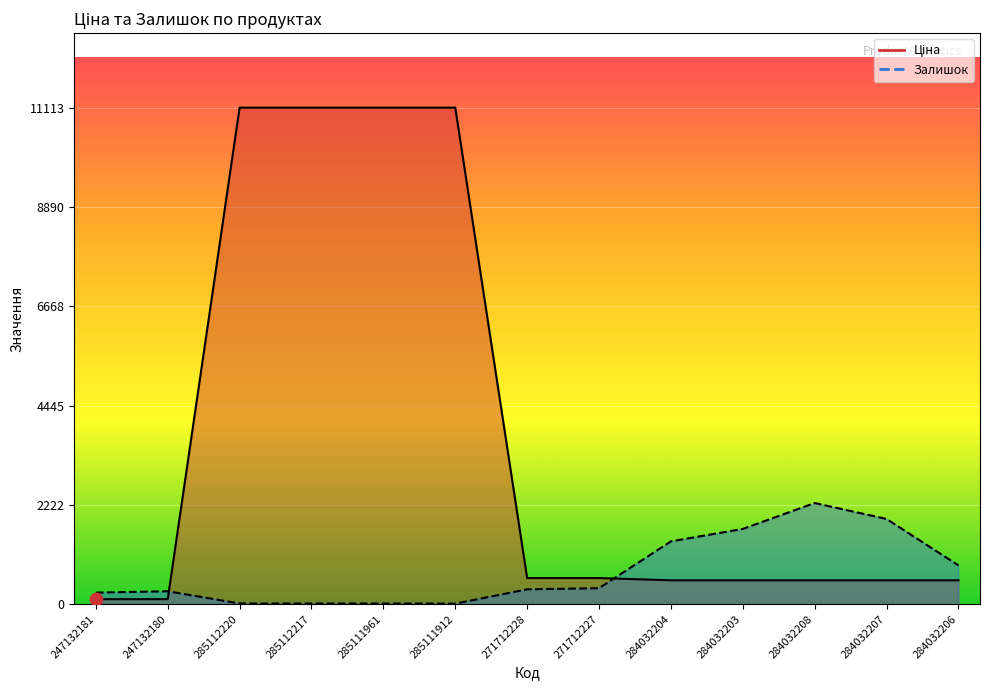

At which category is the sum across all series the highest?

285112220